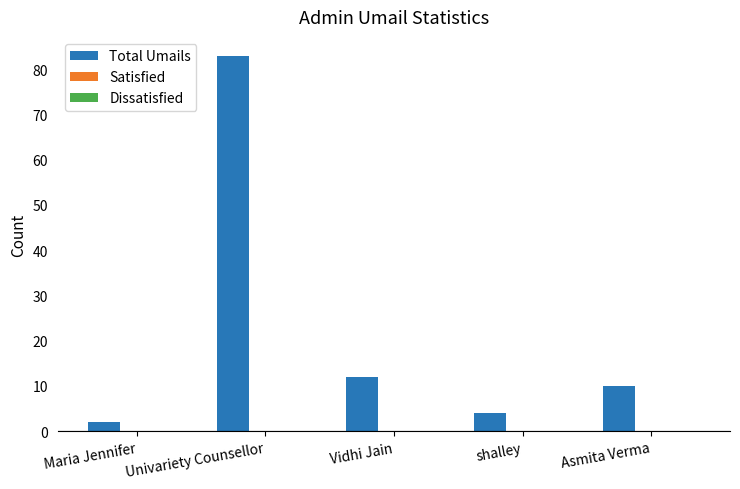

Which has a higher value, Vidhi Jain or shalley?

Vidhi Jain